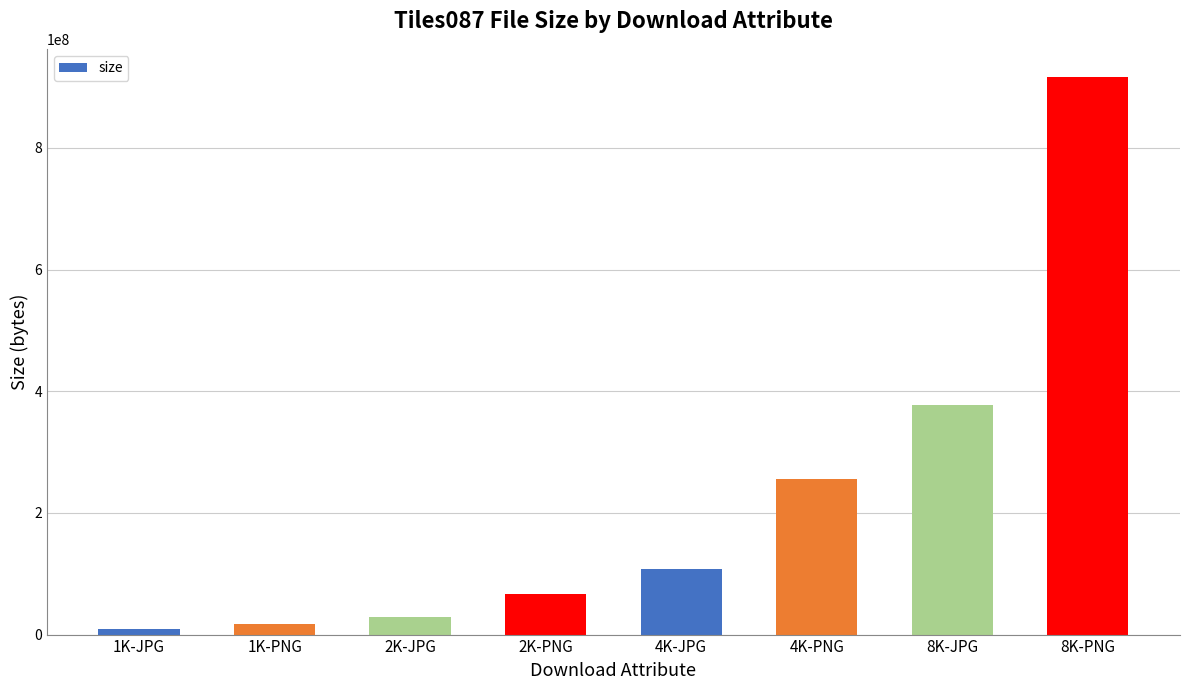

How many bars are there in total?

8